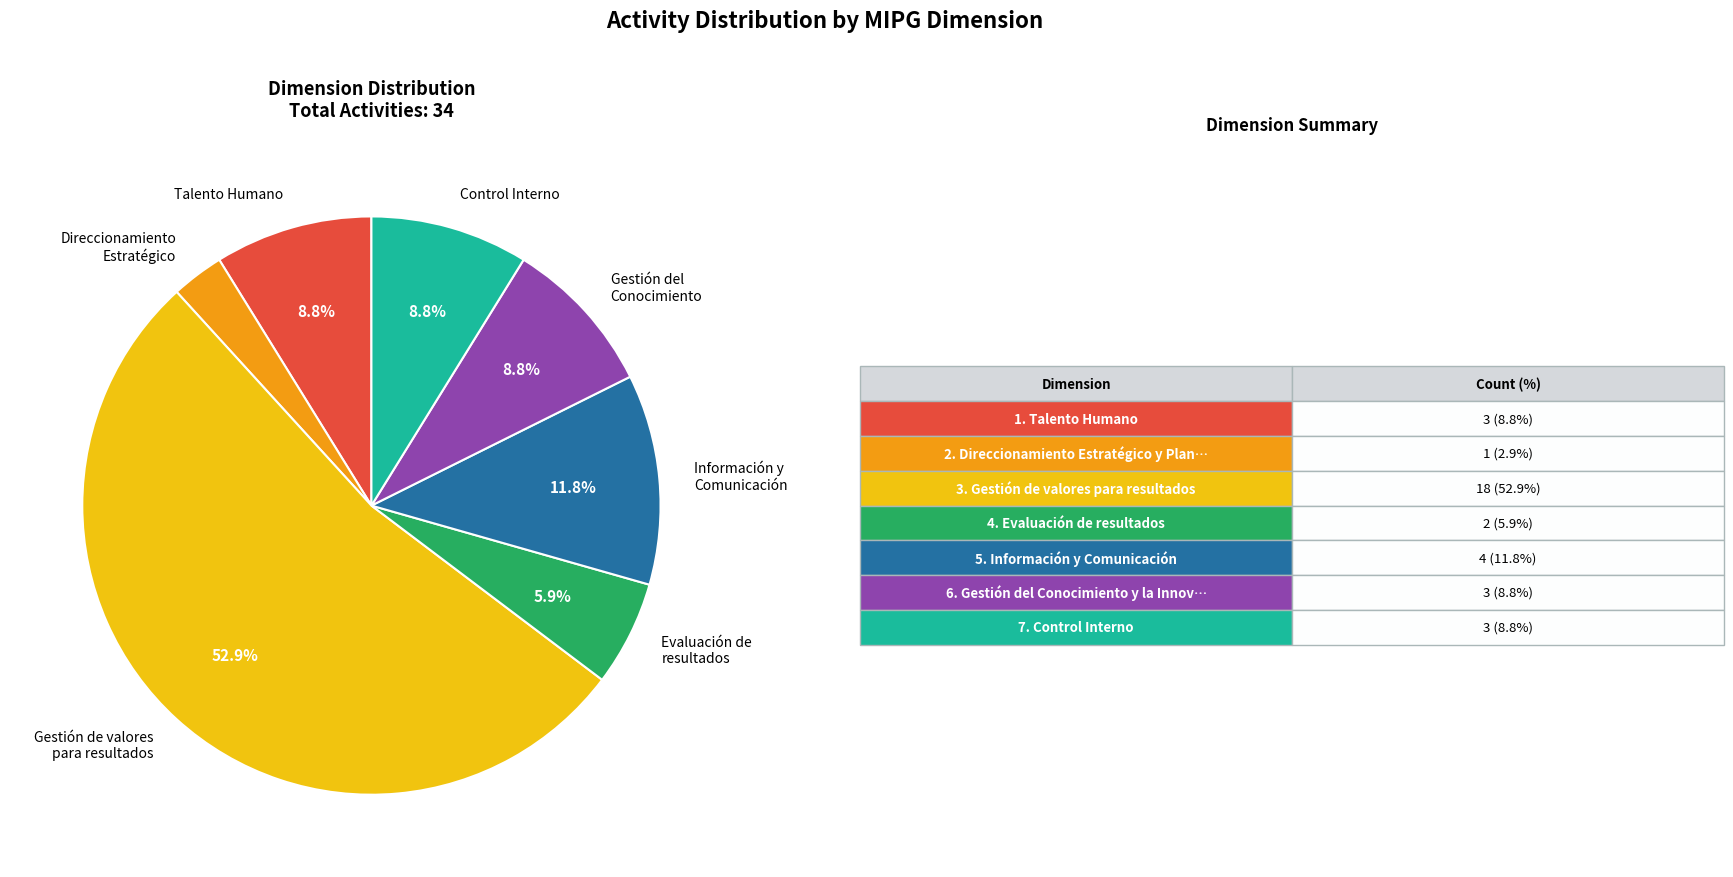

How many segments does this pie chart have?

7